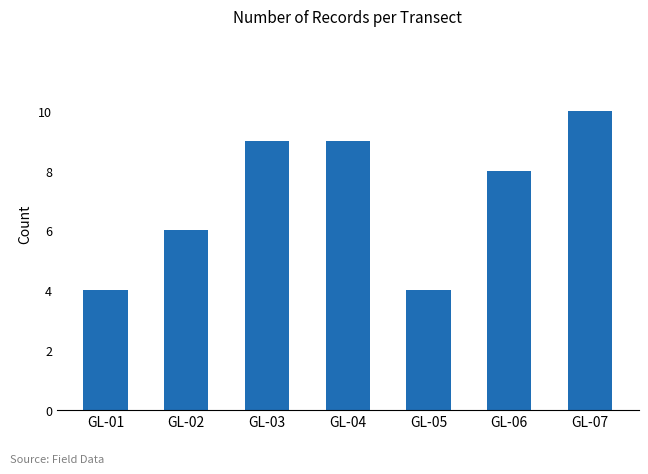

Approximately how many times larger is the value at GL-06 compared to GL-04?

0.9